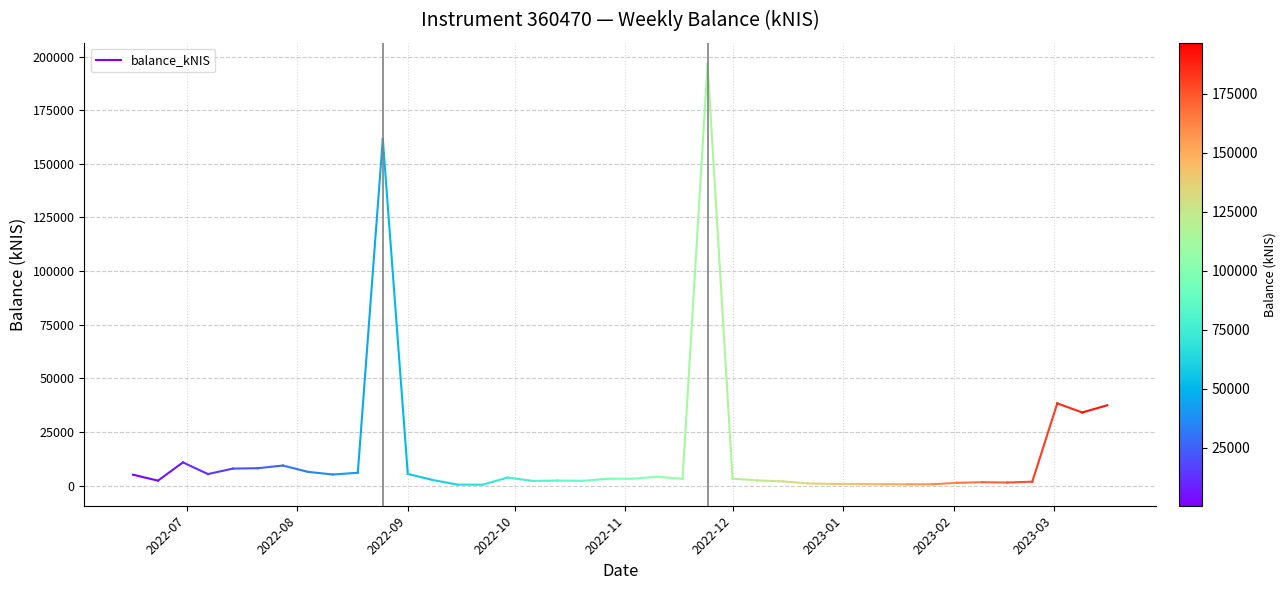

How many lines are shown in the chart?

1